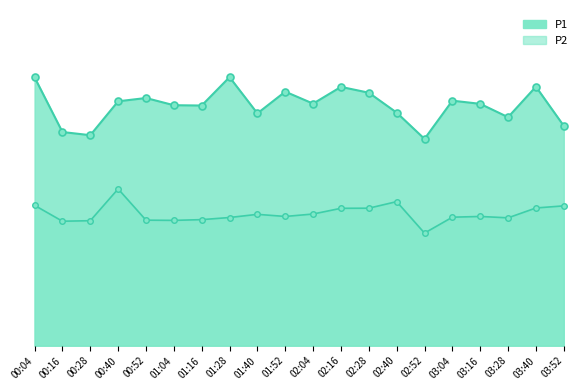

At which label is P2_line closest to 12?

03:28